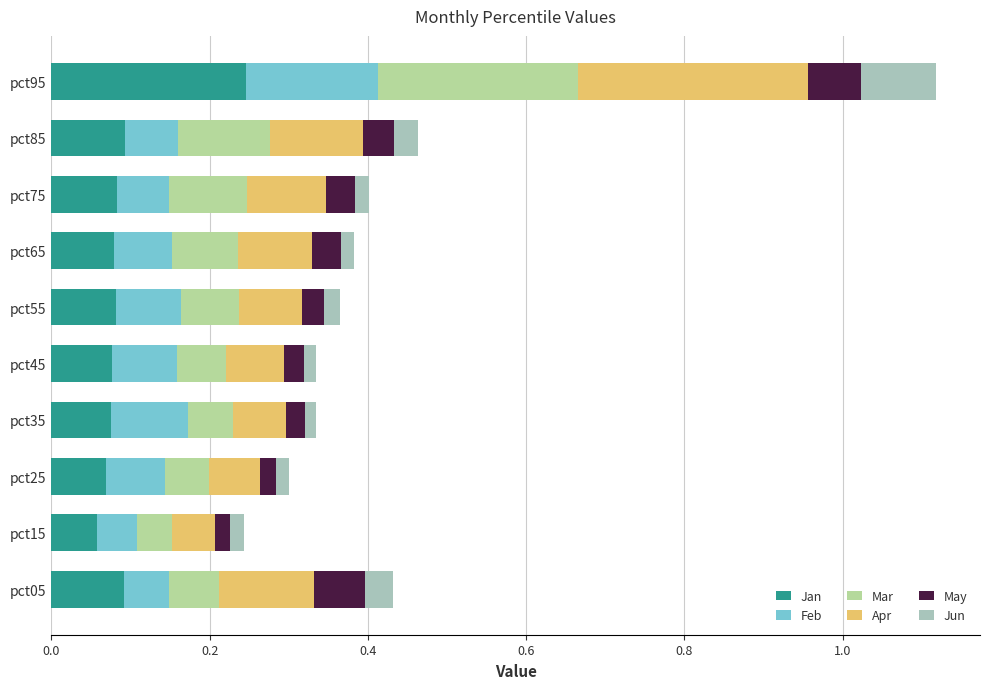

List the series in order of their peak value, highest first.

Apr, Mar, Jan, Feb, Jun, May